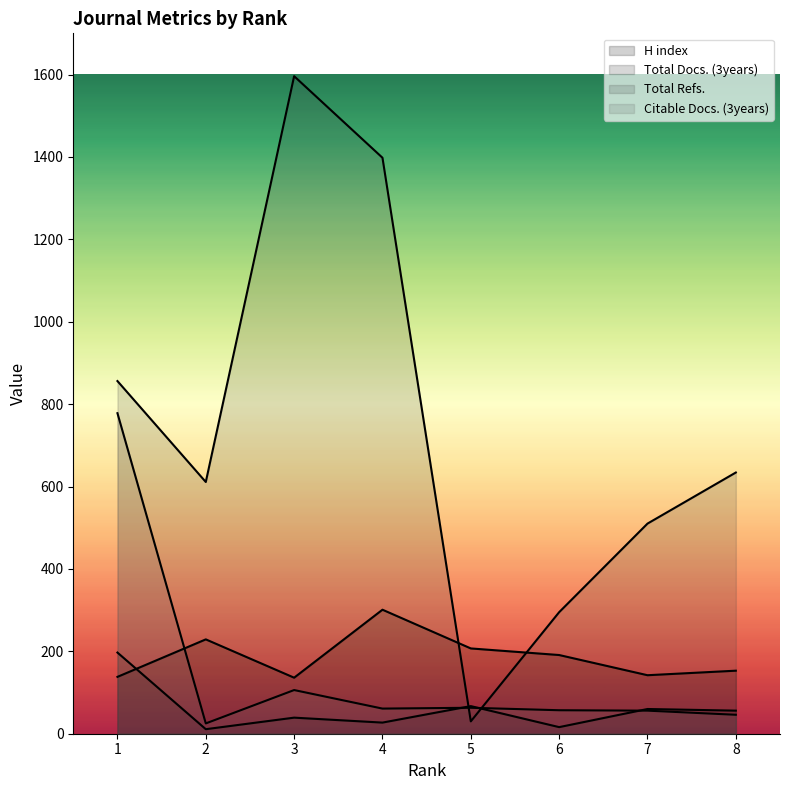

At which label is Total Refs. closest to 813?

1